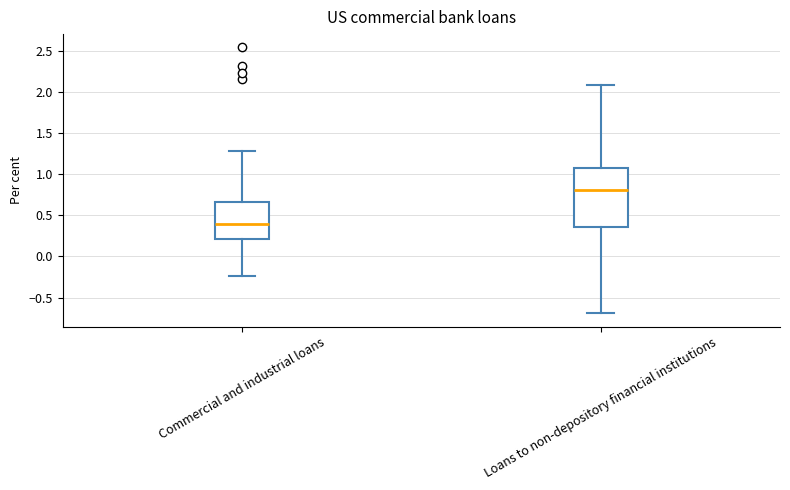

Where does the median line of the box for Commercial and industrial loans sit on the y-axis? The values are not printed on the chart, so give them approximately, as read against the axis.

0.40